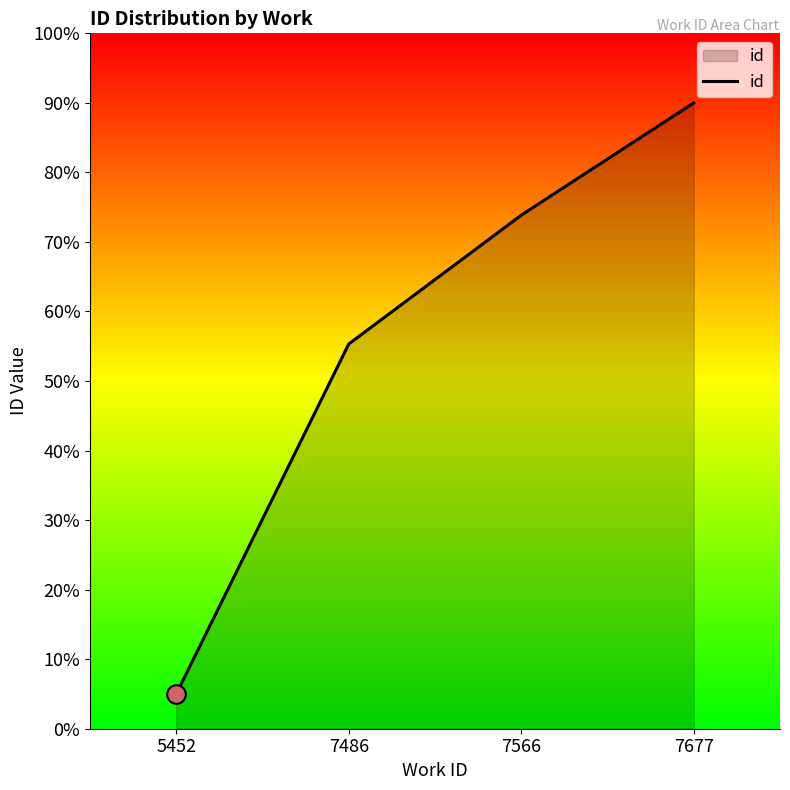

What is the ratio of the value at 5452 to the value at 7566?

0.1